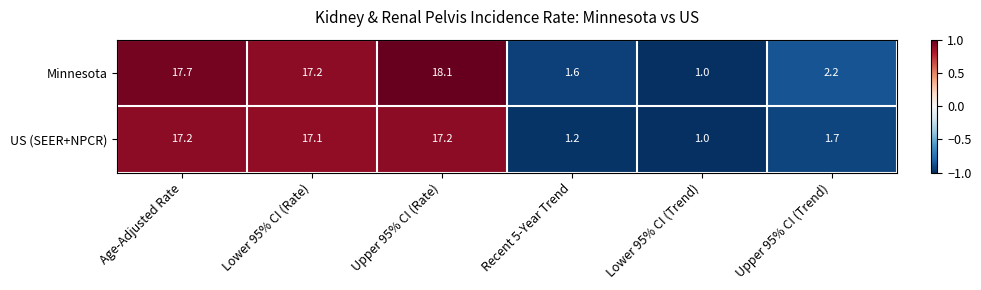

Reading left to right, transcribe all the data shown in this chart.

Minnesota: Age-Adjusted Rate=17.7	Lower 95% CI (Rate)=17.2	Upper 95% CI (Rate)=18.1	Recent 5-Year Trend=1.6	Lower 95% CI (Trend)=1.0	Upper 95% CI (Trend)=2.2
US (SEER+NPCR): Age-Adjusted Rate=17.2	Lower 95% CI (Rate)=17.1	Upper 95% CI (Rate)=17.2	Recent 5-Year Trend=1.2	Lower 95% CI (Trend)=1.0	Upper 95% CI (Trend)=1.7